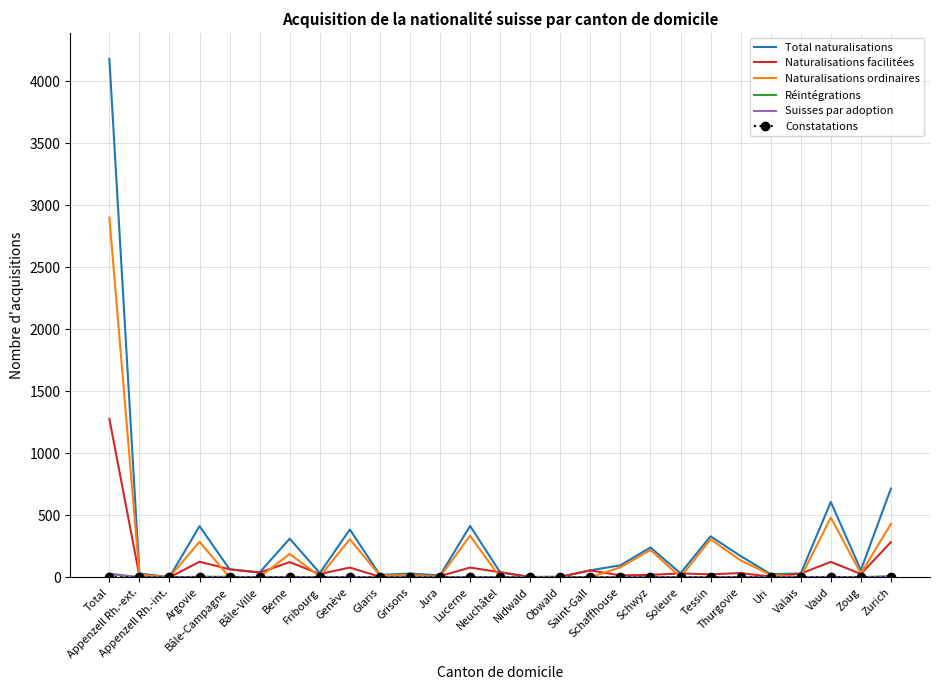

What is the maximum value shown in the chart?

4183